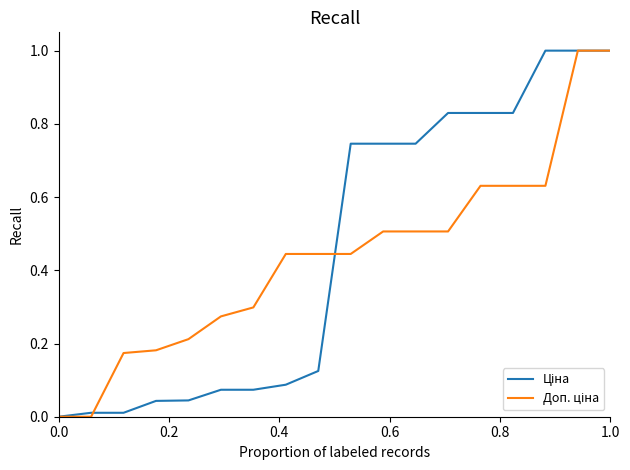

True or false: Ціна and Доп. ціна intersect in this chart.

True